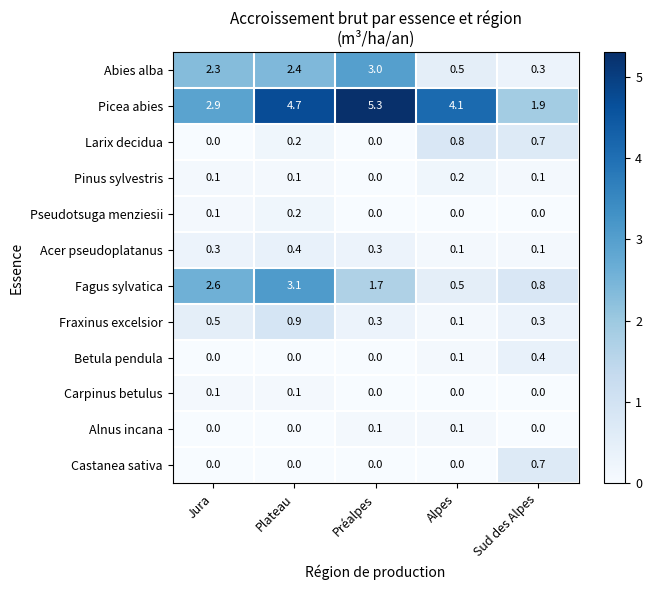

At which label does Abies alba first exceed 2?

Jura